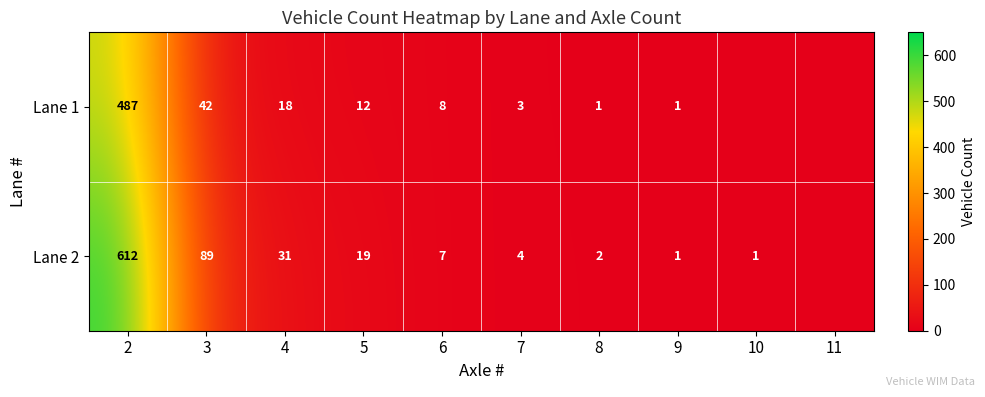

At which category is the sum across all series the highest?

2